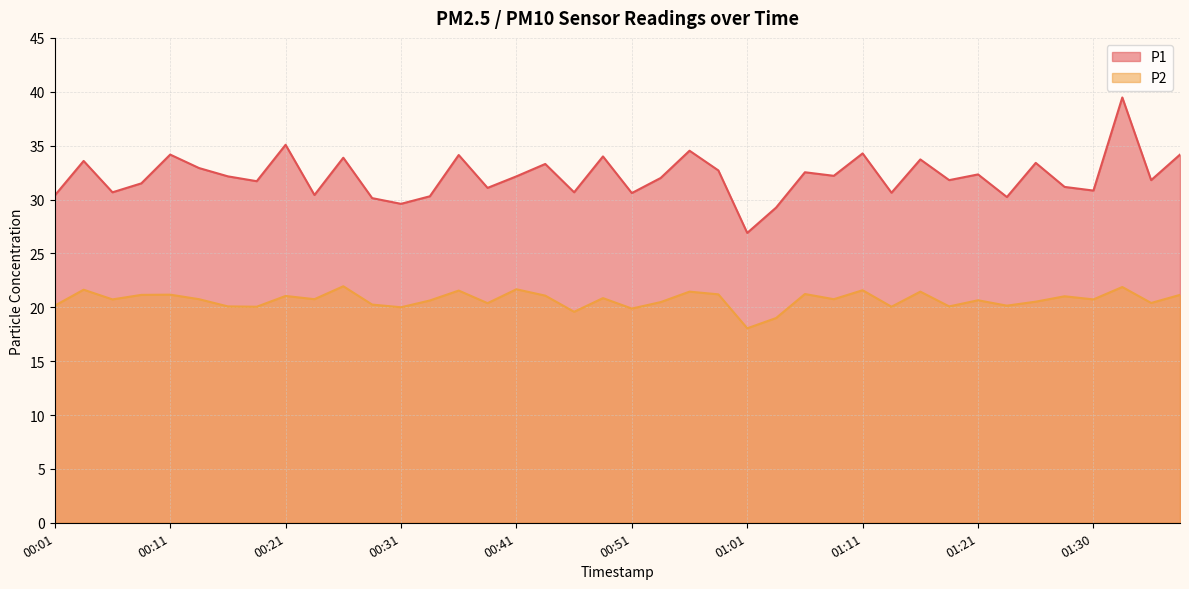

What position from the left is 00:33?

14